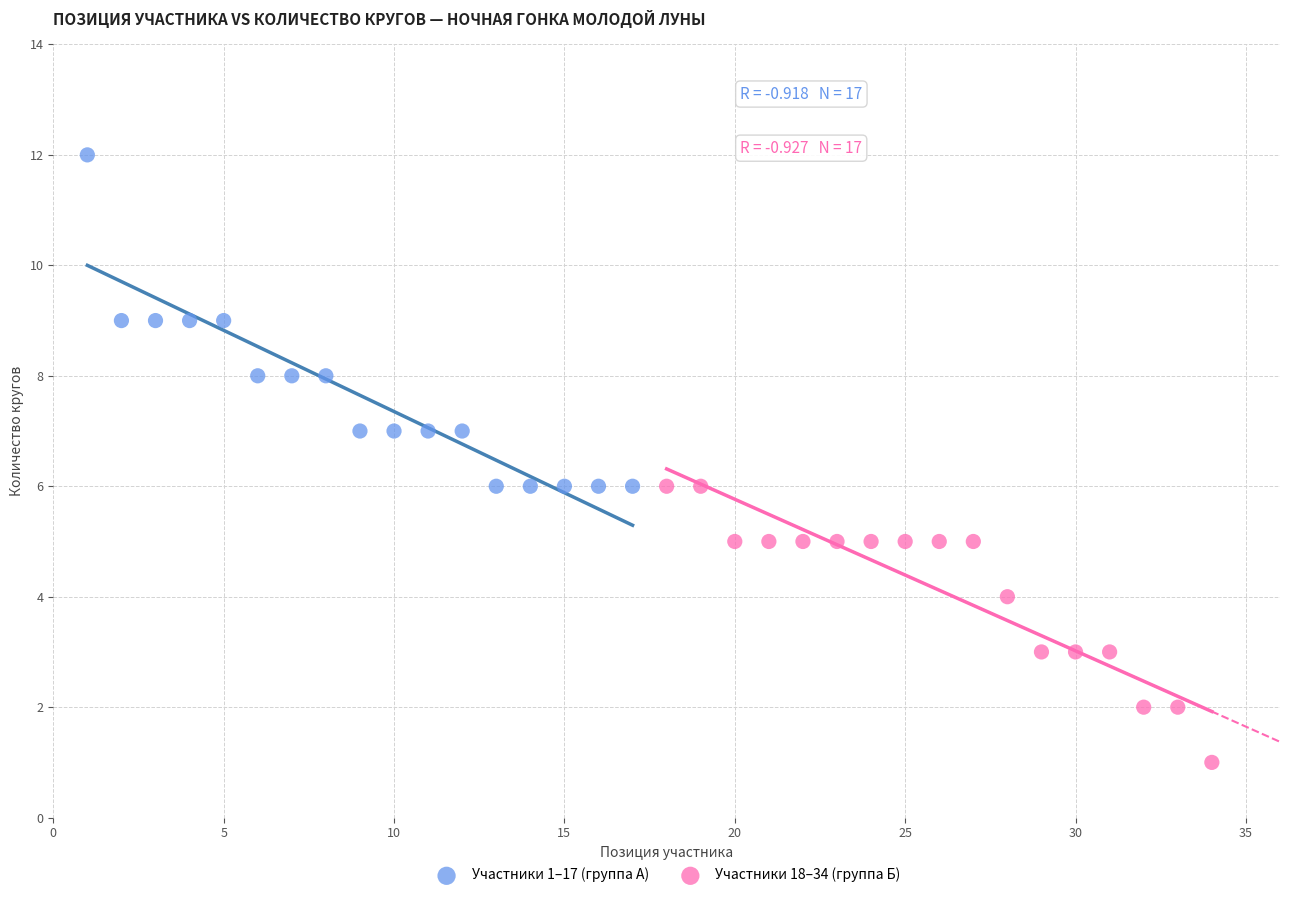

Which series contains the highest Y value?

Участники 1–17 (группа А)